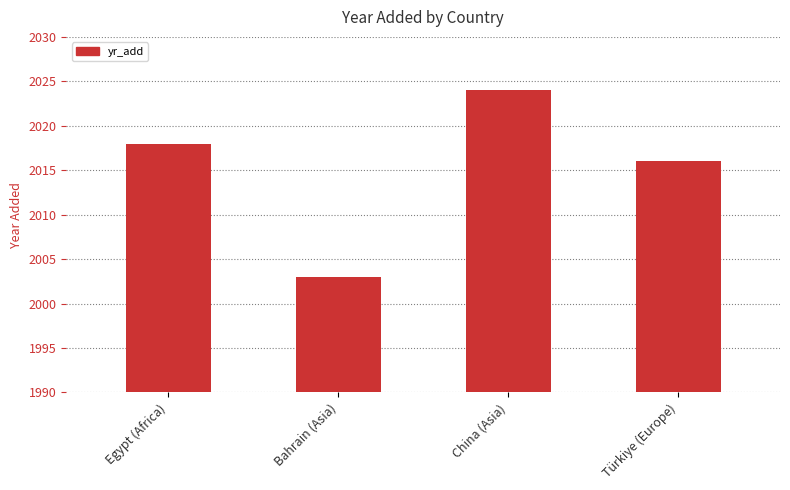

What is the sum of the values at China (Asia) and Egypt (Africa)?

4042